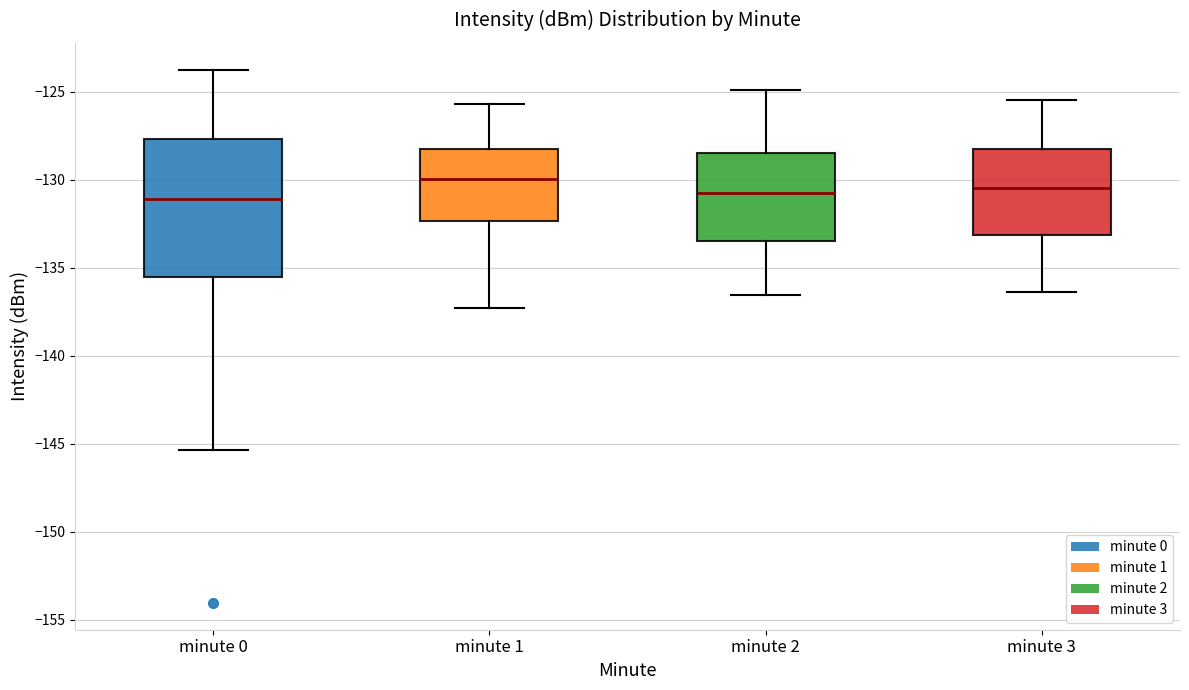

Reading left to right, transcribe this box plot: for each box, give where its median line is, the range the box spans, and where its two whiskers end, as read against the y-axis. The values are not printed on the chart, so give them approximately, as read against the axis.

minute 0: median -131.0, box -135.5 to -127.5, whiskers -145.5 to -123.5
minute 1: median -130.0, box -132.5 to -128.0, whiskers -137.5 to -125.5
minute 2: median -130.5, box -133.5 to -128.5, whiskers -136.5 to -125.0
minute 3: median -130.5, box -133.0 to -128.5, whiskers -136.5 to -125.5